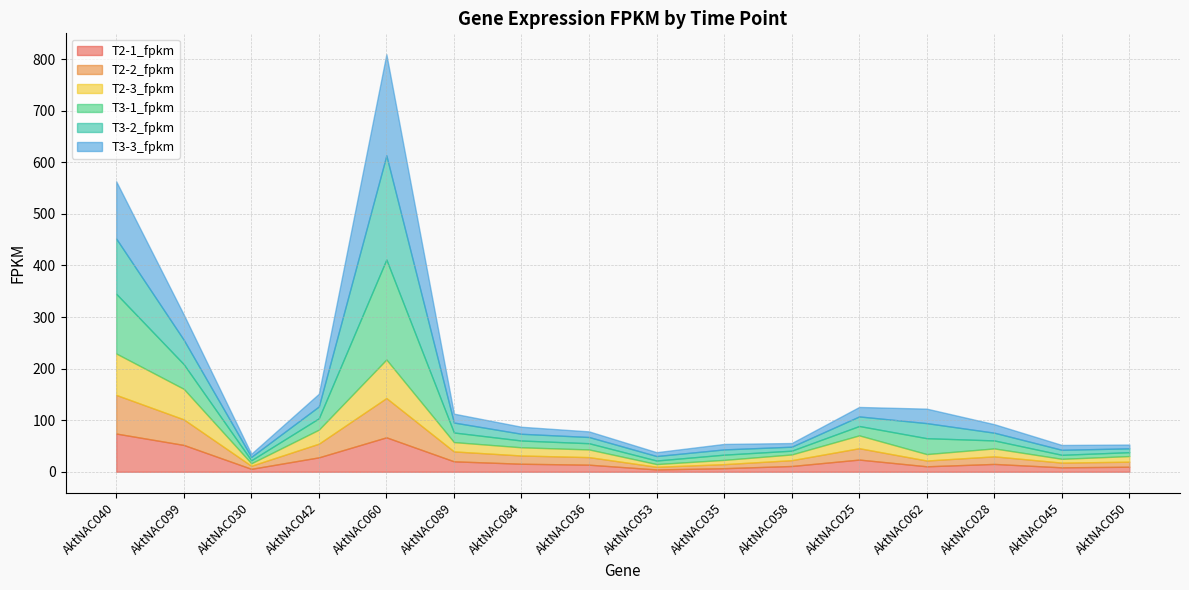

Reading left to right, extract all data points from this chart.

T2-1_fpkm: AktNAC040=74.2	AktNAC099=52.1	AktNAC030=5.7	AktNAC042=28.0	AktNAC060=66.8	AktNAC089=20.3	AktNAC084=15.6	AktNAC036=13.8	AktNAC053=4.5	AktNAC035=7.0	AktNAC058=11.2	AktNAC025=23.7	AktNAC062=10.6	AktNAC028=15.2	AktNAC045=8.6	AktNAC050=9.8
T2-2_fpkm: AktNAC040=74.9	AktNAC099=49.6	AktNAC030=5.9	AktNAC042=26.5	AktNAC060=76.2	AktNAC089=19.2	AktNAC084=16.0	AktNAC036=14.7	AktNAC053=5.2	AktNAC035=7.8	AktNAC058=11.3	AktNAC025=22.0	AktNAC062=11.2	AktNAC028=14.7	AktNAC045=9.1	AktNAC050=9.8
T2-3_fpkm: AktNAC040=80.3	AktNAC099=59.1	AktNAC030=4.8	AktNAC042=27.1	AktNAC060=74.7	AktNAC089=18.1	AktNAC084=15.9	AktNAC036=14.9	AktNAC053=5.3	AktNAC035=8.3	AktNAC058=11.1	AktNAC025=24.9	AktNAC062=12.5	AktNAC028=15.4	AktNAC045=7.4	AktNAC050=10.9
T3-1_fpkm: AktNAC040=115.9	AktNAC099=47.8	AktNAC030=5.8	AktNAC042=22.0	AktNAC060=193.9	AktNAC089=18.6	AktNAC084=13.2	AktNAC036=12.1	AktNAC053=6.9	AktNAC035=10.1	AktNAC058=7.3	AktNAC025=18.2	AktNAC062=30.8	AktNAC028=15.5	AktNAC045=7.8	AktNAC050=7.6
T3-2_fpkm: AktNAC040=107.0	AktNAC099=47.3	AktNAC030=6.6	AktNAC042=22.9	AktNAC060=201.9	AktNAC089=19.3	AktNAC084=13.1	AktNAC036=12.1	AktNAC053=8.7	AktNAC035=10.2	AktNAC058=7.7	AktNAC025=18.6	AktNAC062=29.2	AktNAC028=15.0	AktNAC045=9.7	AktNAC050=7.4
T3-3_fpkm: AktNAC040=110.9	AktNAC099=48.9	AktNAC030=6.0	AktNAC042=24.6	AktNAC060=196.2	AktNAC089=17.2	AktNAC084=13.6	AktNAC036=10.9	AktNAC053=7.5	AktNAC035=10.6	AktNAC058=7.1	AktNAC025=18.3	AktNAC062=28.1	AktNAC028=16.5	AktNAC045=9.4	AktNAC050=7.3